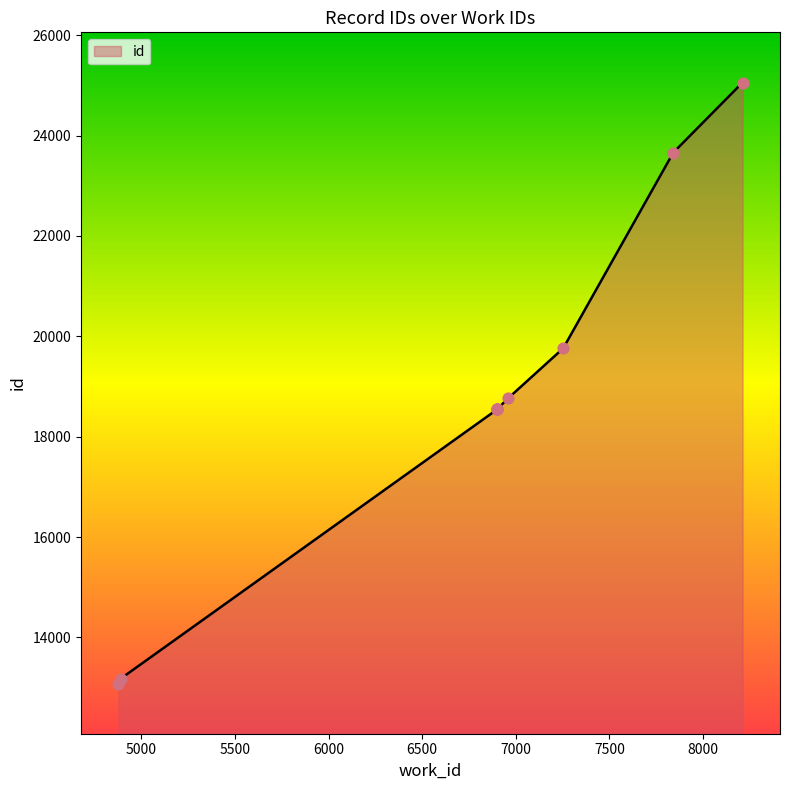

Which has a higher value, 6900 or 7841?

7841